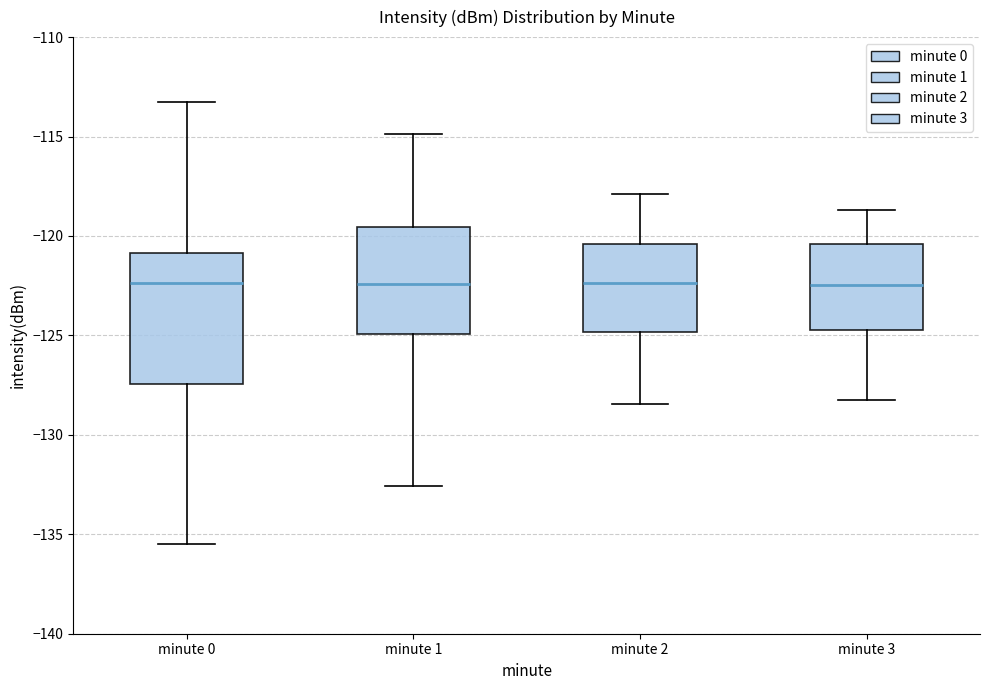

Reading left to right, transcribe this box plot: for each box, give where its median line is, the range the box spans, and where its two whiskers end, as read against the y-axis. The values are not printed on the chart, so give them approximately, as read against the axis.

minute 0: median -122.5, box -127.5 to -121.0, whiskers -135.5 to -113.5
minute 1: median -122.5, box -125.0 to -119.5, whiskers -132.5 to -115.0
minute 2: median -122.5, box -125.0 to -120.5, whiskers -128.5 to -118.0
minute 3: median -122.5, box -124.5 to -120.5, whiskers -128.0 to -118.5